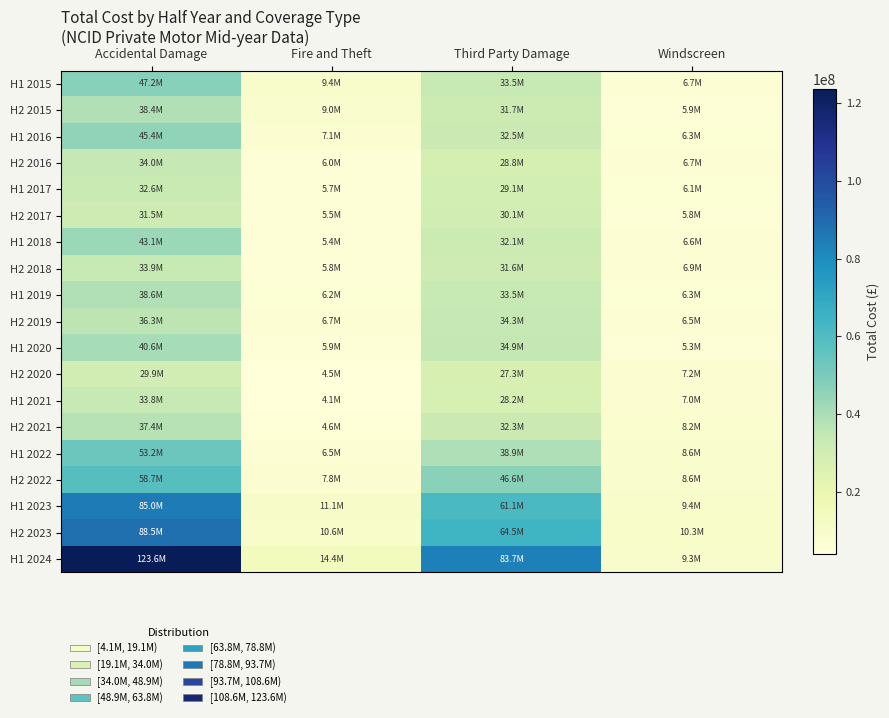

How many series are shown in this chart?

19